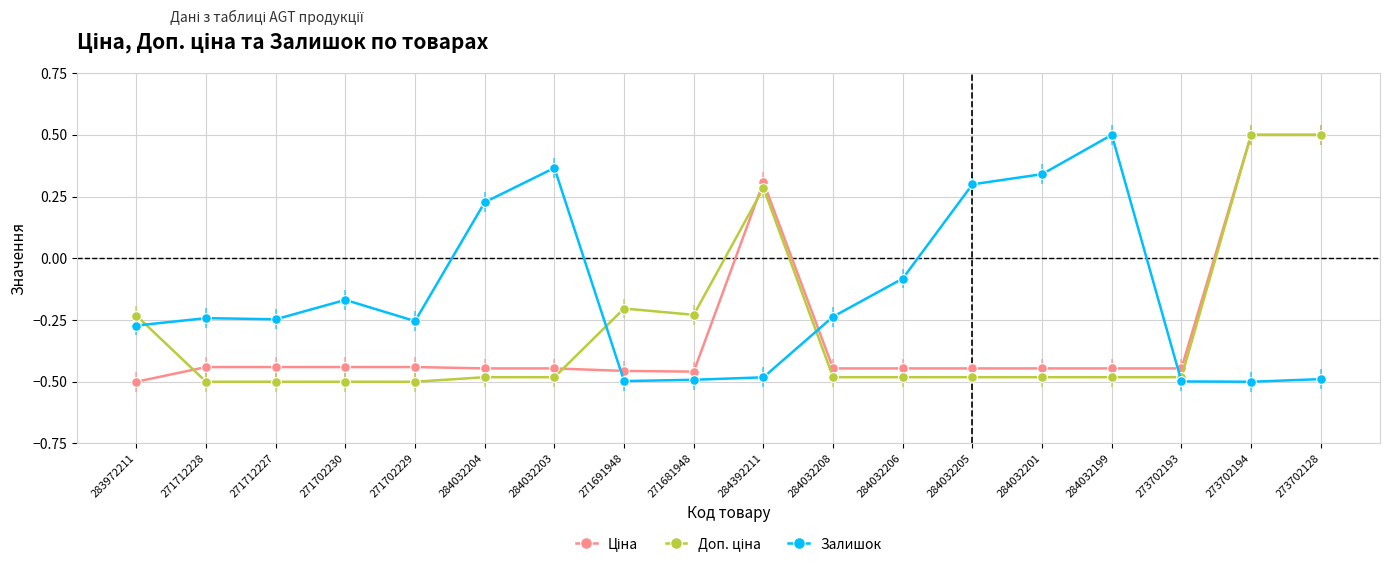

What is the greatest value displayed?

0.5